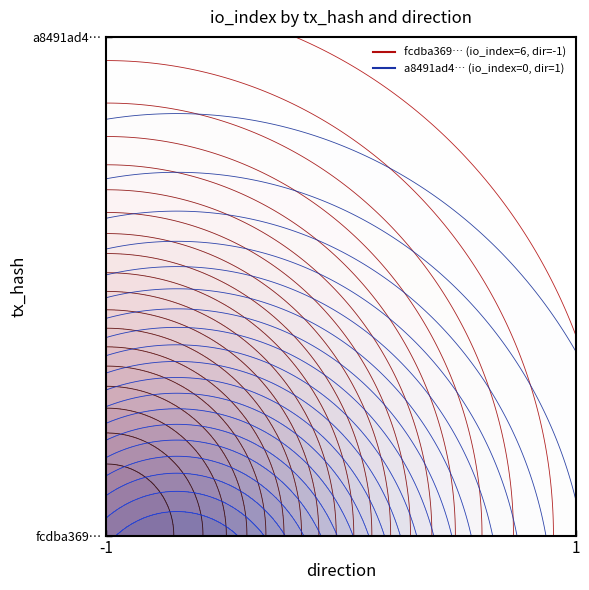

The value of a8491ad4adb862b639bf2a218c60826c861326a at 1 is 0. True or false?

True